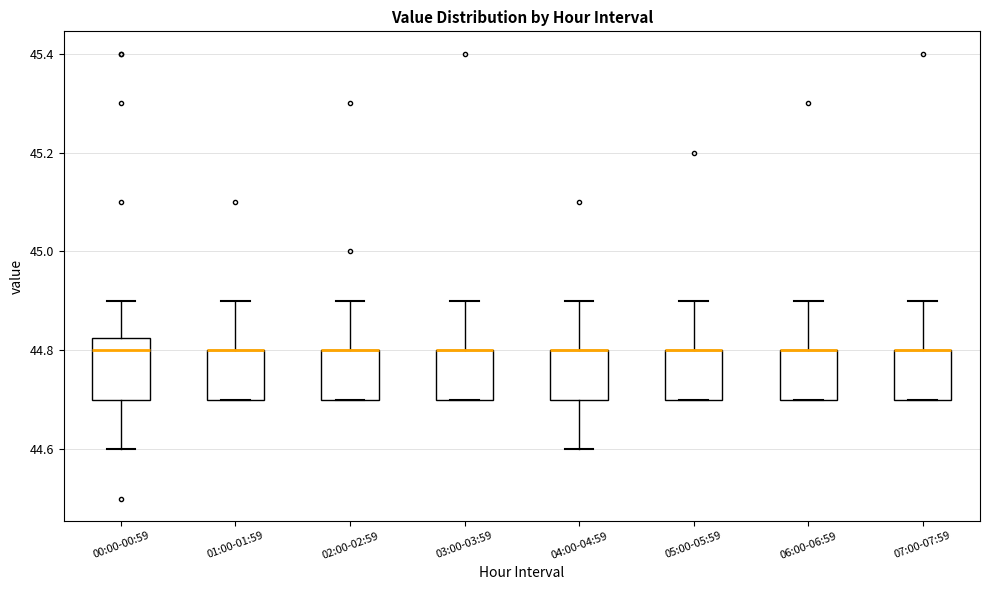

Reading left to right, read every box against the y-axis: the position of its median line, the range the box covers, and the ends of its whiskers. The values are not printed on the chart, so give them approximately, as read against the axis.

00:00-00:59: median 44.80, box 44.70 to 44.82, whiskers 44.60 to 44.90
01:00-01:59: median 44.80 (drawn on the box's upper edge), box 44.70 to 44.80, whiskers 44.70 to 44.90
02:00-02:59: median 44.80 (drawn on the box's upper edge), box 44.70 to 44.80, whiskers 44.70 to 44.90
03:00-03:59: median 44.80 (drawn on the box's upper edge), box 44.70 to 44.80, whiskers 44.70 to 44.90
04:00-04:59: median 44.80 (drawn on the box's upper edge), box 44.70 to 44.80, whiskers 44.60 to 44.90
05:00-05:59: median 44.80 (drawn on the box's upper edge), box 44.70 to 44.80, whiskers 44.70 to 44.90
06:00-06:59: median 44.80 (drawn on the box's upper edge), box 44.70 to 44.80, whiskers 44.70 to 44.90
07:00-07:59: median 44.80 (drawn on the box's upper edge), box 44.70 to 44.80, whiskers 44.70 to 44.90